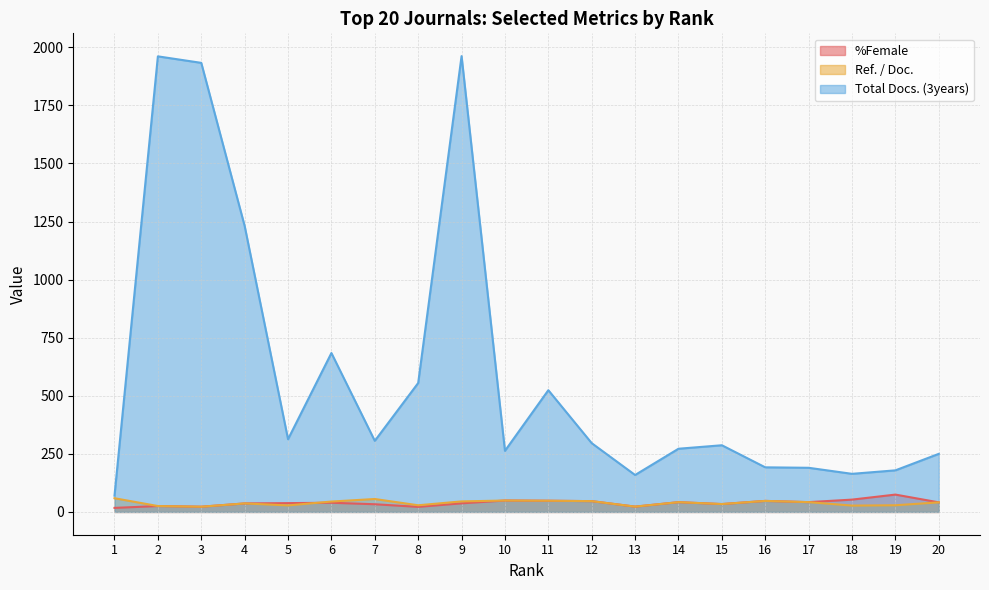

Reading left to right, transcribe all the data shown in this chart.

%Female: 17.3	25.4	22.4	36.6	37.9	39.5	33.1	21.8	37.0	49.1	48.2	46.5	22.8	42.0	33.9	47.5	42.2	53.0	74.7	41.2
Ref. / Doc.: 59.0	25.4	22.4	36.6	28.1	44.7	55.6	28.6	45.3	49.1	48.2	46.5	22.8	42.0	33.9	47.5	42.2	27.3	28.7	41.2
Total Docs. (3years): 70.0	1961.0	1933.0	1231.0	313.0	684.0	306.0	555.0	1962.0	263.0	524.0	296.0	159.0	272.0	287.0	192.0	190.0	164.0	179.0	250.0